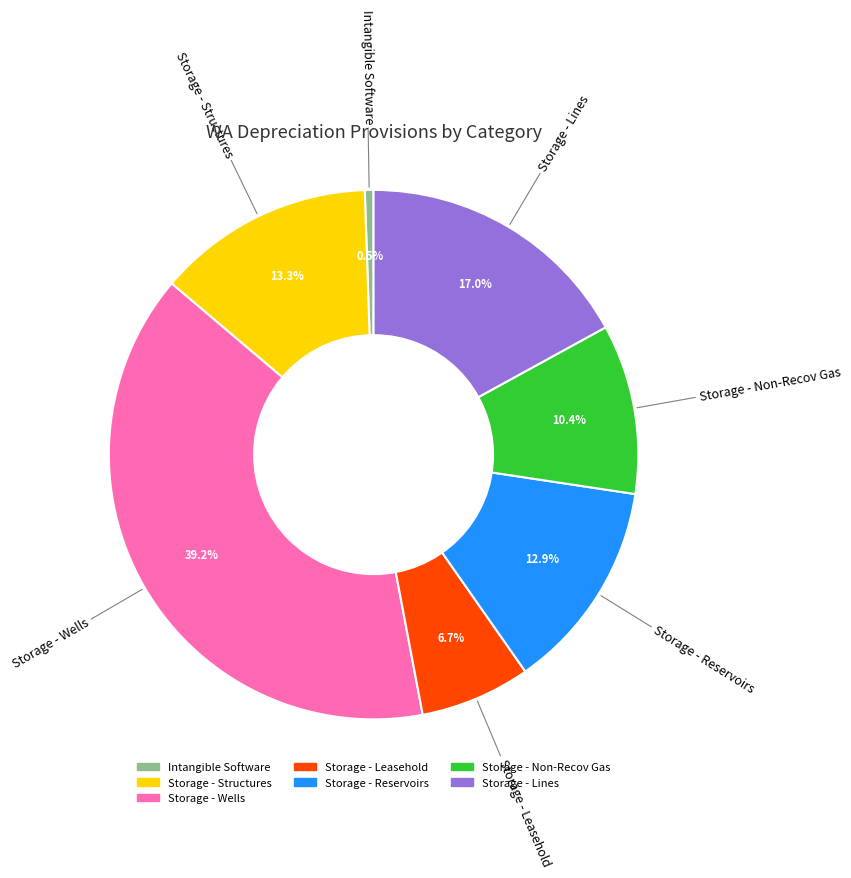

Is there a majority slice in this chart?

No